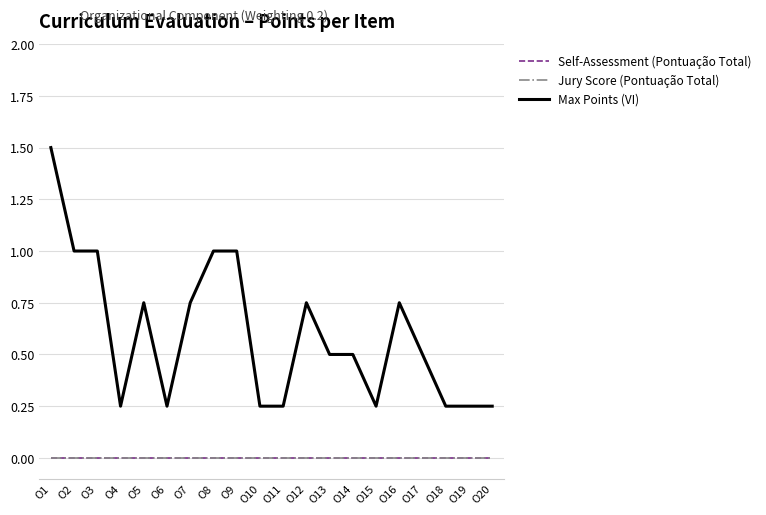

Is this an area chart (filled region under the line)?

No